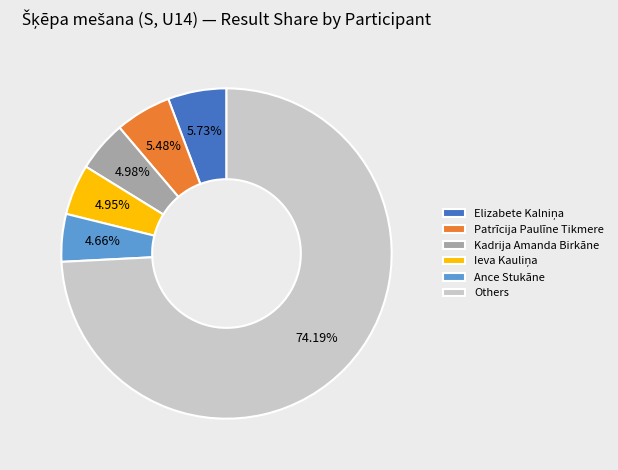

To the nearest percent, what is the difference between the largest and smallest slice percentages?

70%